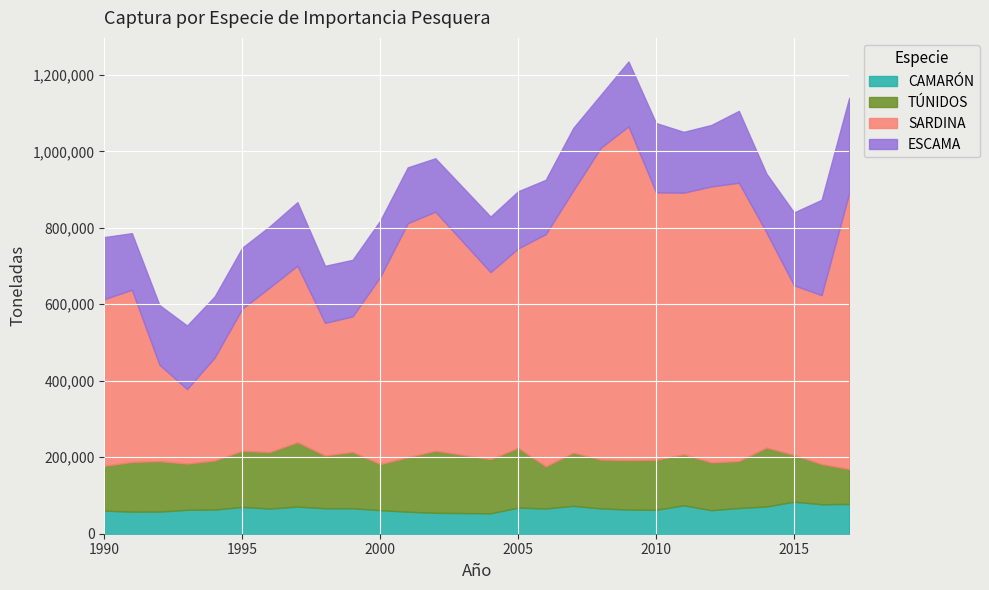

True or false: SARDINA and ESCAMA cross at least once.

False